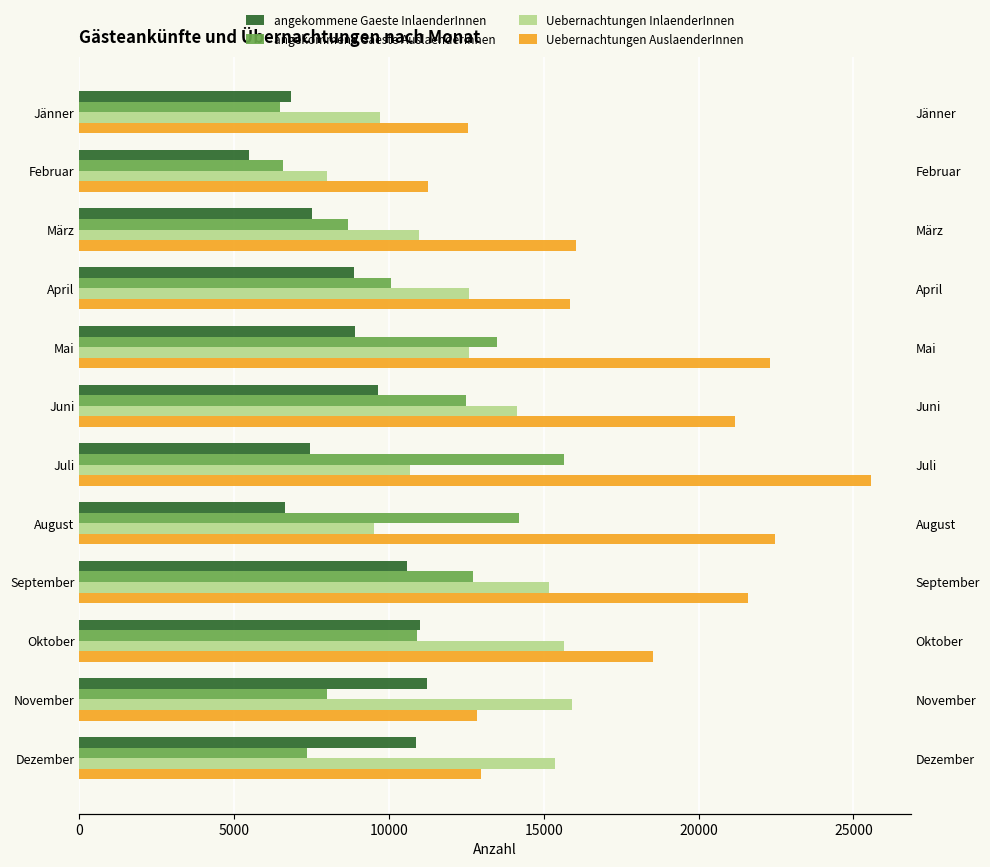

Reading left to right, what are all the values shown in this chart?

angekommene Gaeste InlaenderInnen: 6822	5488	7506	8862	8911	9655	7461	6636	10592	11012	11213	10884
angekommene Gaeste AuslaenderInnen: 6472	6582	8673	10079	13497	12499	15640	14187	12727	10891	8006	7344
Uebernachtungen InlaenderInnen: 9697	8007	10968	12595	12582	14120	10678	9517	15171	15668	15908	15372
Uebernachtungen AuslaenderInnen: 12560	11248	16032	15837	22312	21191	25570	22466	21599	18517	12835	12975